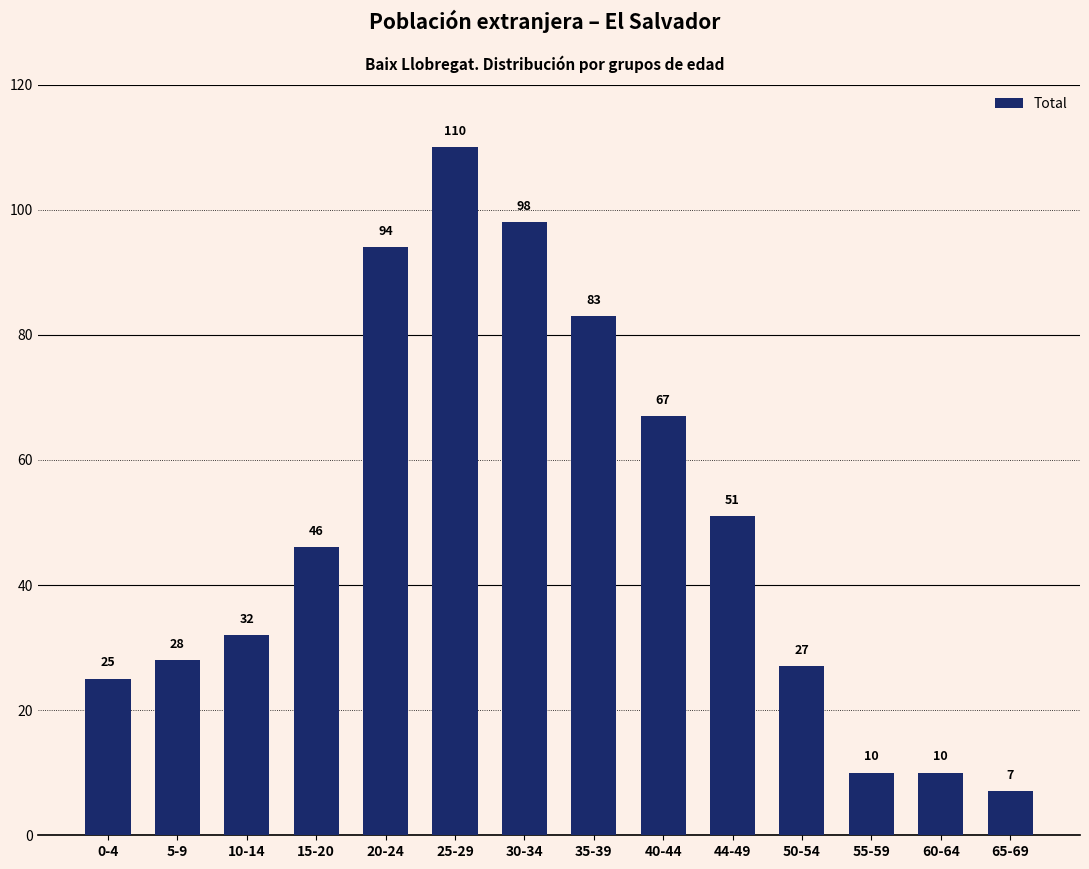

Between 30-34 and 10-14, which is larger?

30-34